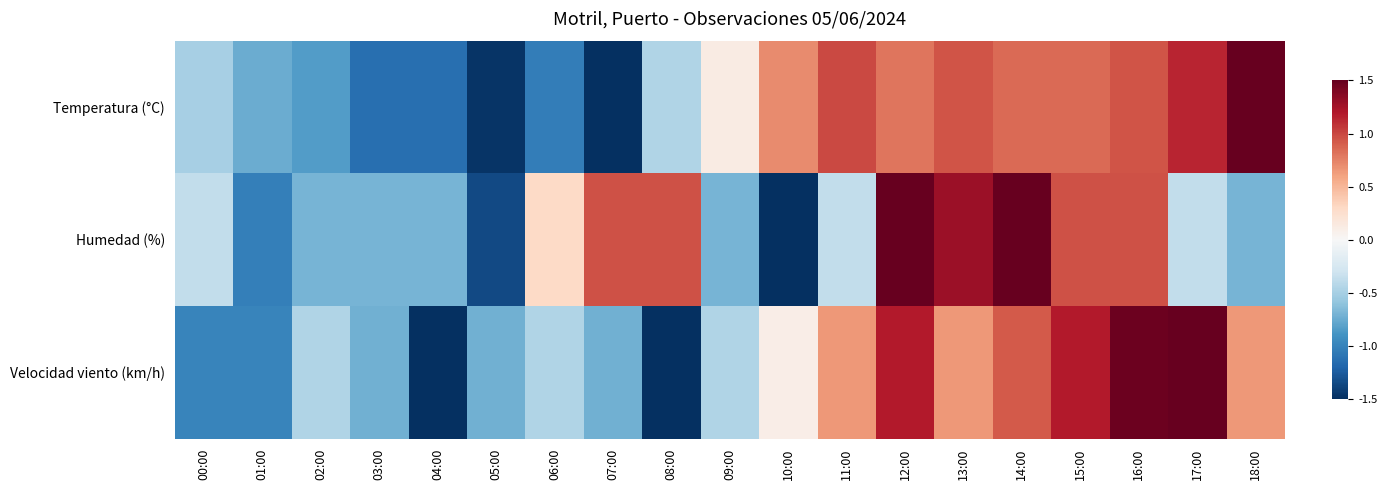

Rank the series by their average value, from highest to lowest.

Temperatura (°C), Velocidad viento (km/h), Humedad (%)